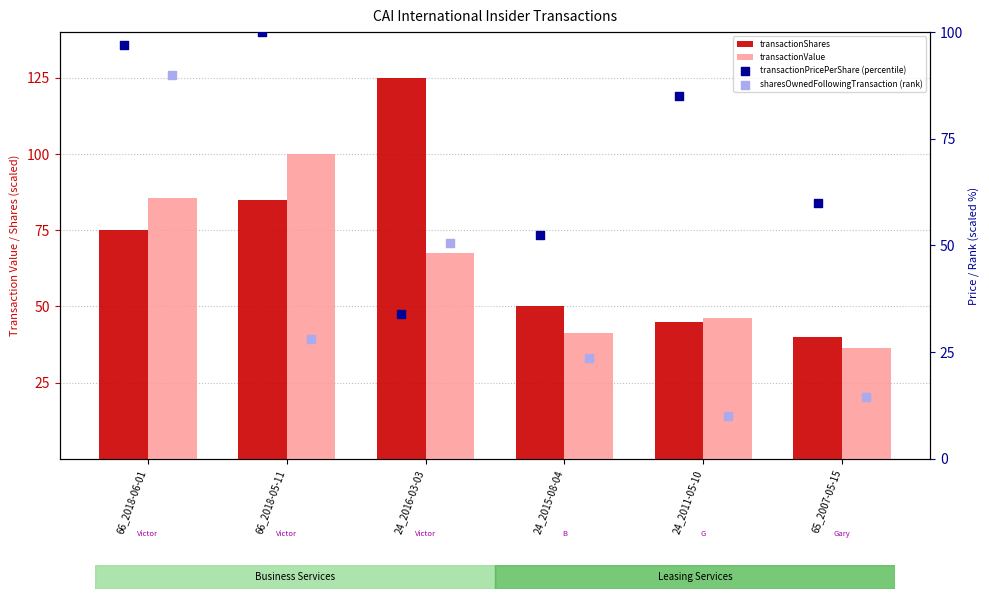

Which series reaches the minimum Y coordinate?

sharesOwnedFollowingTransaction (rank)